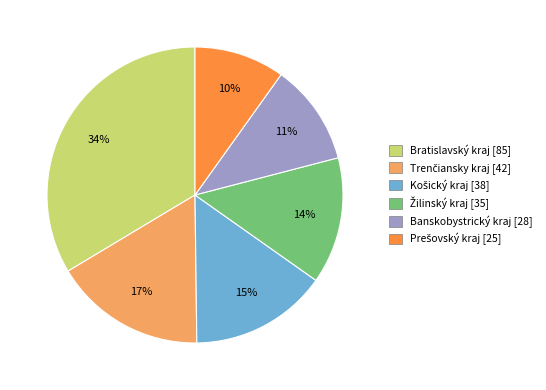

True or false: Bratislavský kraj accounts for 19% of the total.

False